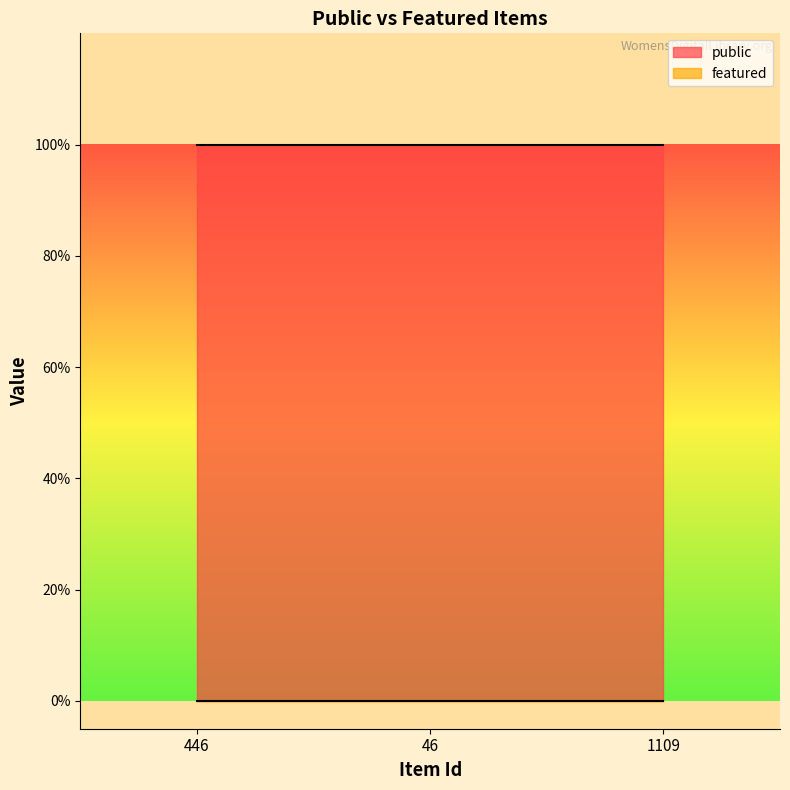

At which label does public reach its peak?

446